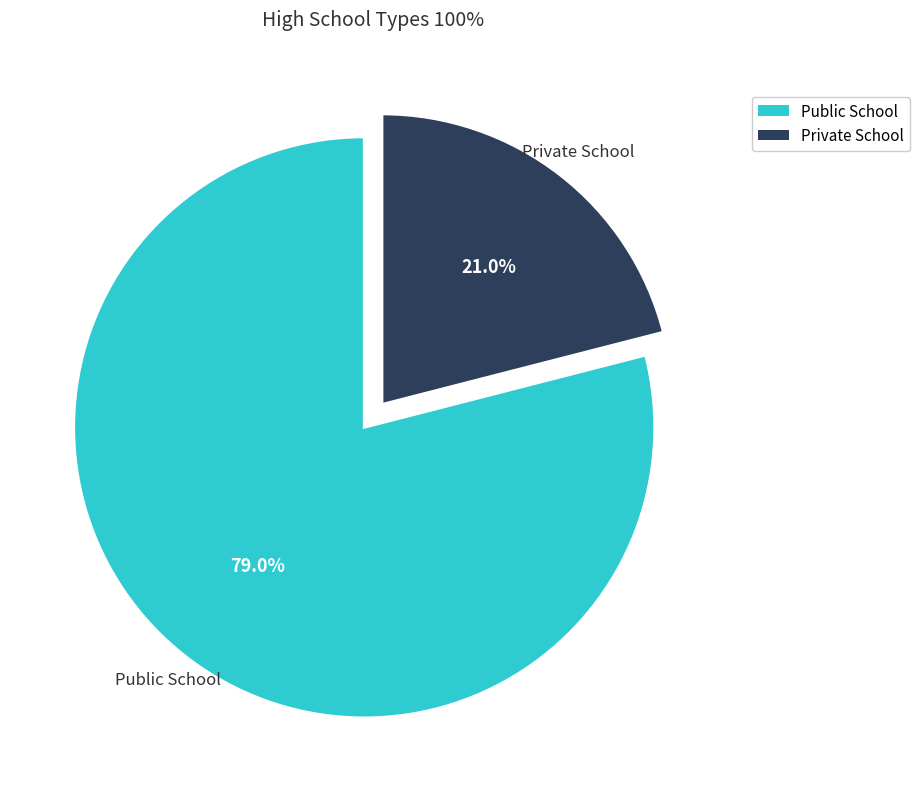

Is it true that Private School is 21% of the pie?

True